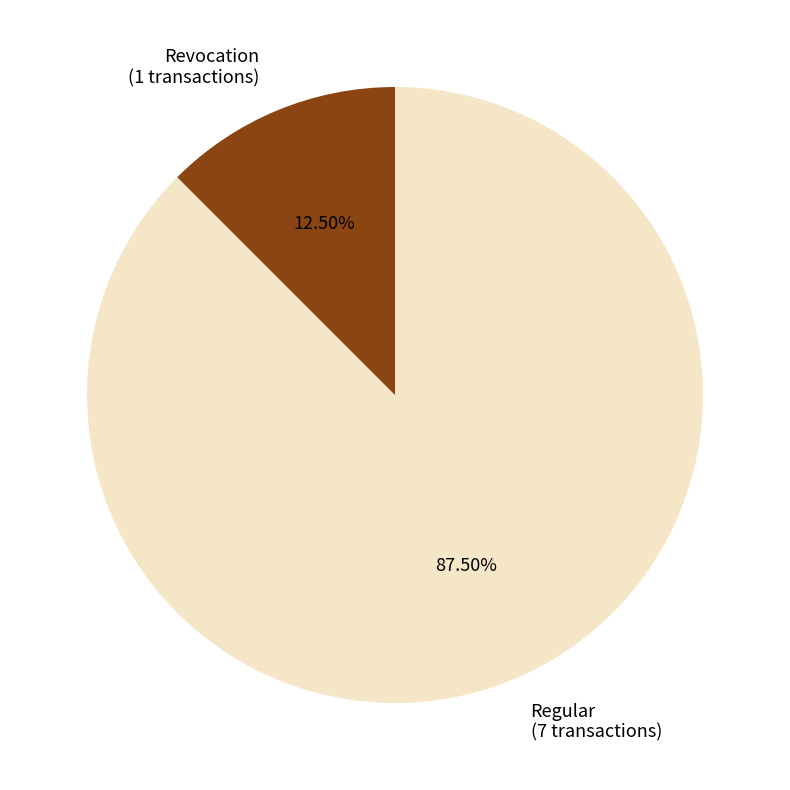

Is there a majority slice in this chart?

Yes